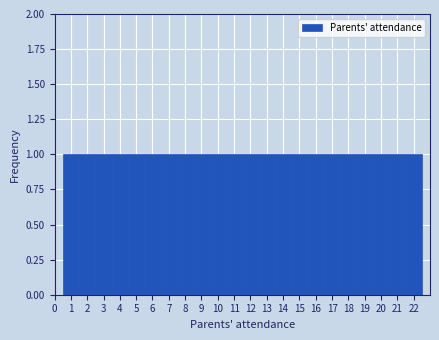

Reading left to right, transcribe this chart: for each bar, give the range it covers on the x-axis and its height. The values are not printed on the chart, so give them approximately, as read against the axis.

0.5 to 1.5: 1
1.5 to 2.5: 1
2.5 to 3.5: 1
3.5 to 4.5: 1
4.5 to 5.5: 1
5.5 to 6.5: 1
6.5 to 7.5: 1
7.5 to 8.5: 1
8.5 to 9.5: 1
9.5 to 10.5: 1
10.5 to 11.5: 1
11.5 to 12.5: 1
12.5 to 13.5: 1
13.5 to 14.5: 1
14.5 to 15.5: 1
15.5 to 16.5: 1
16.5 to 17.5: 1
17.5 to 18.5: 1
18.5 to 19.5: 1
19.5 to 20.5: 1
20.5 to 21.5: 1
21.5 to 22.5: 1